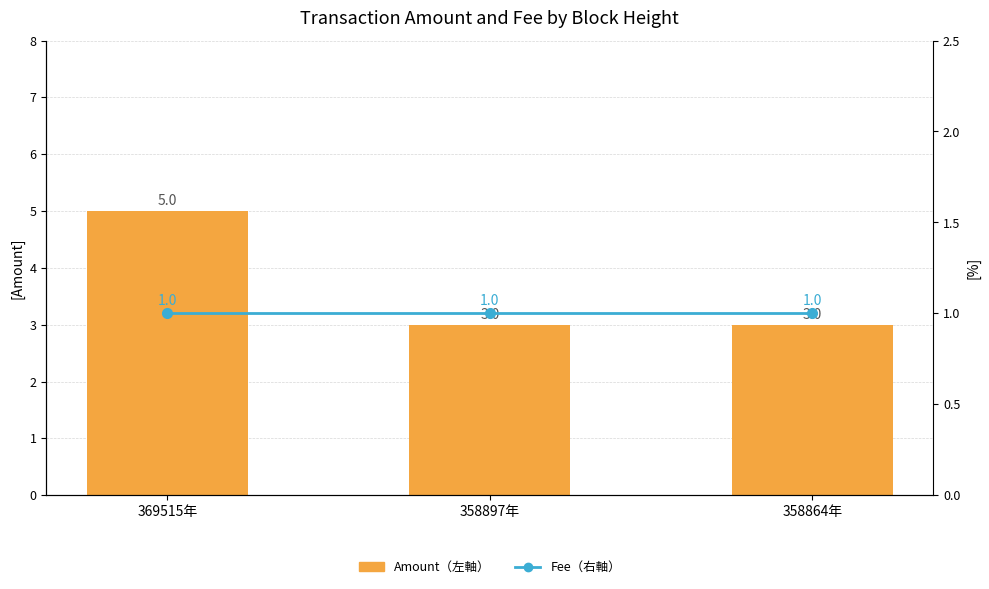

Are the bars horizontal?

No